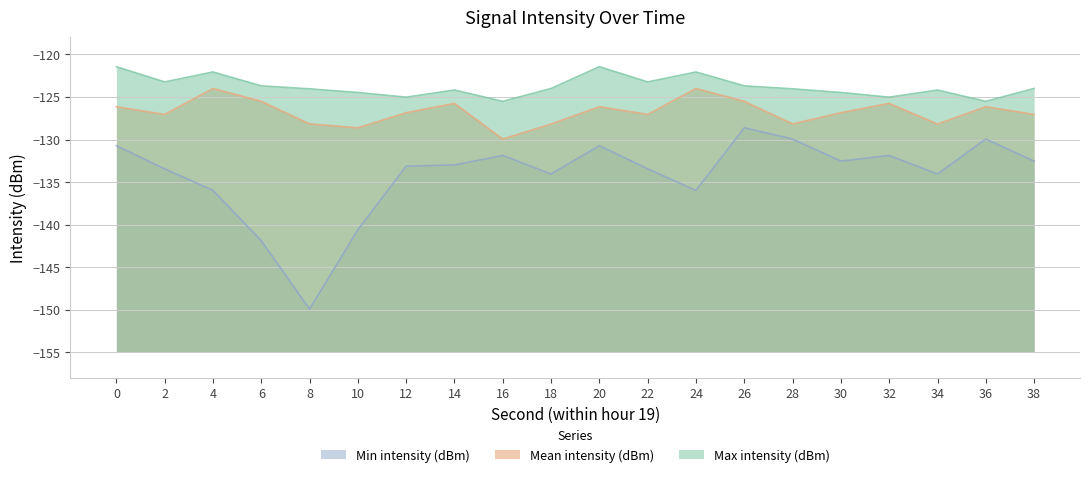

Between 8 and 26, which series saw the biggest shift?

Min intensity (dBm)